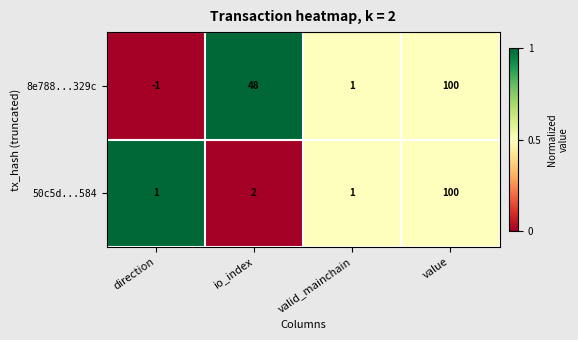

Reading right to left, extract all data points from this chart.

8e788...329c: value=100	valid_mainchain=1	io_index=48	direction=-1
50c5d...584: value=100	valid_mainchain=1	io_index=2	direction=1